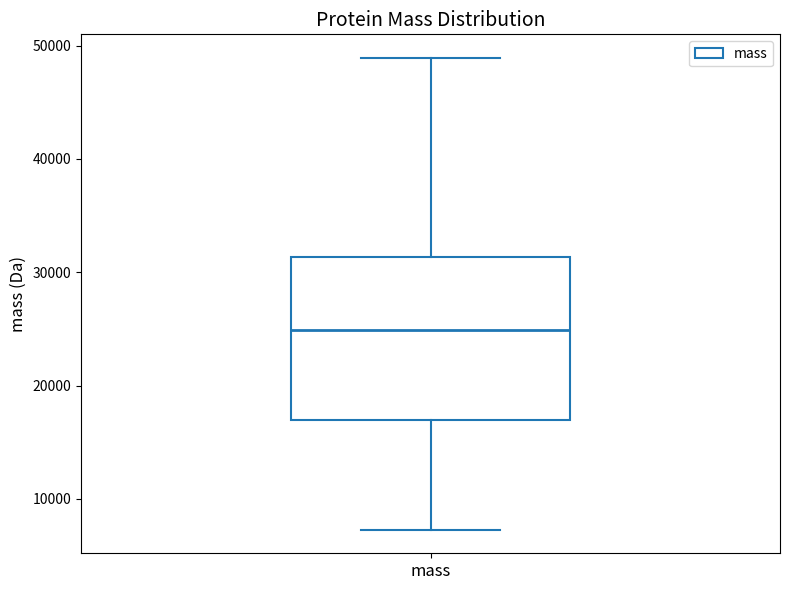

Transcribe this box plot: give where the median line is, the range the box spans, and where the two whiskers end, as read against the y-axis. The values are not printed on the chart, so give them approximately, as read against the axis.

median 25000, box 17000 to 31000, whiskers 7000 to 49000